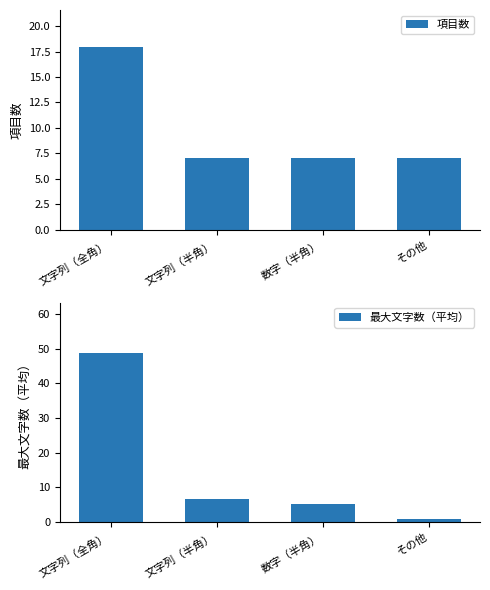

Which series changed the most between 文字列（半角） and 数字（半角）?

最大文字数（平均）